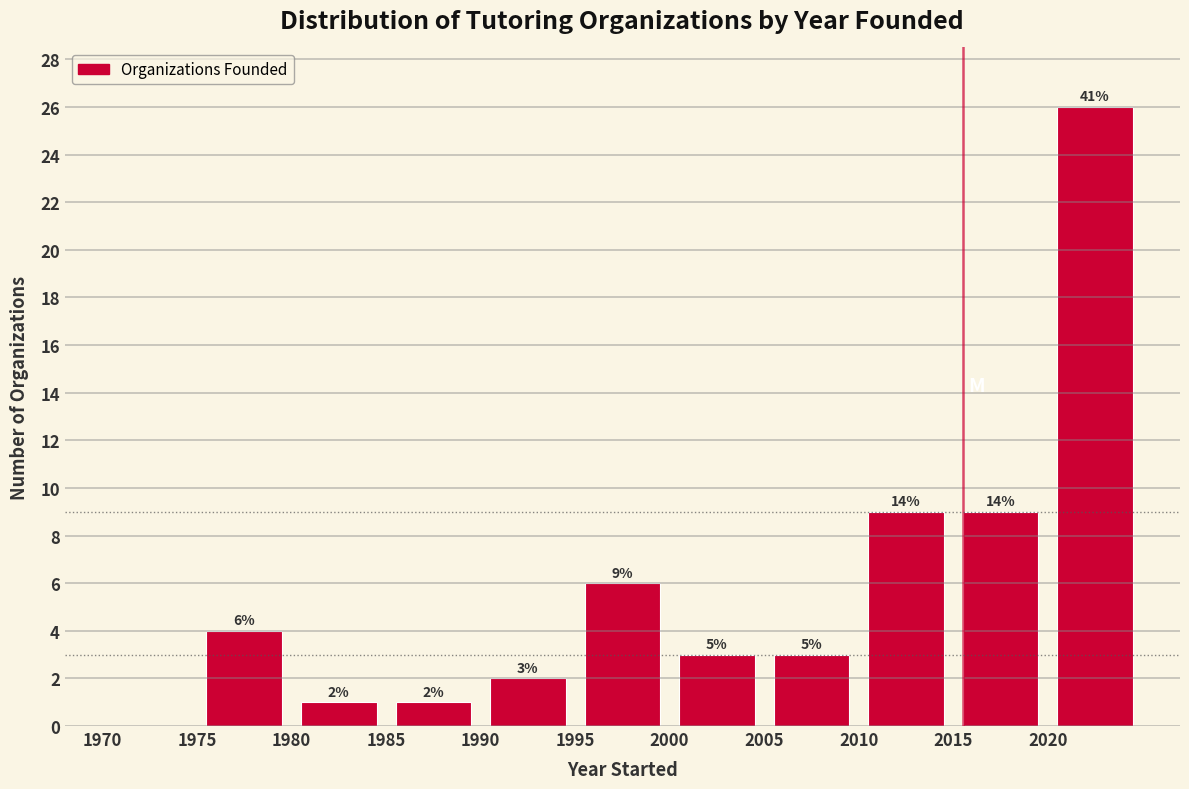

Over which range of the x-axis is the bar tallest?

2020 to 2025